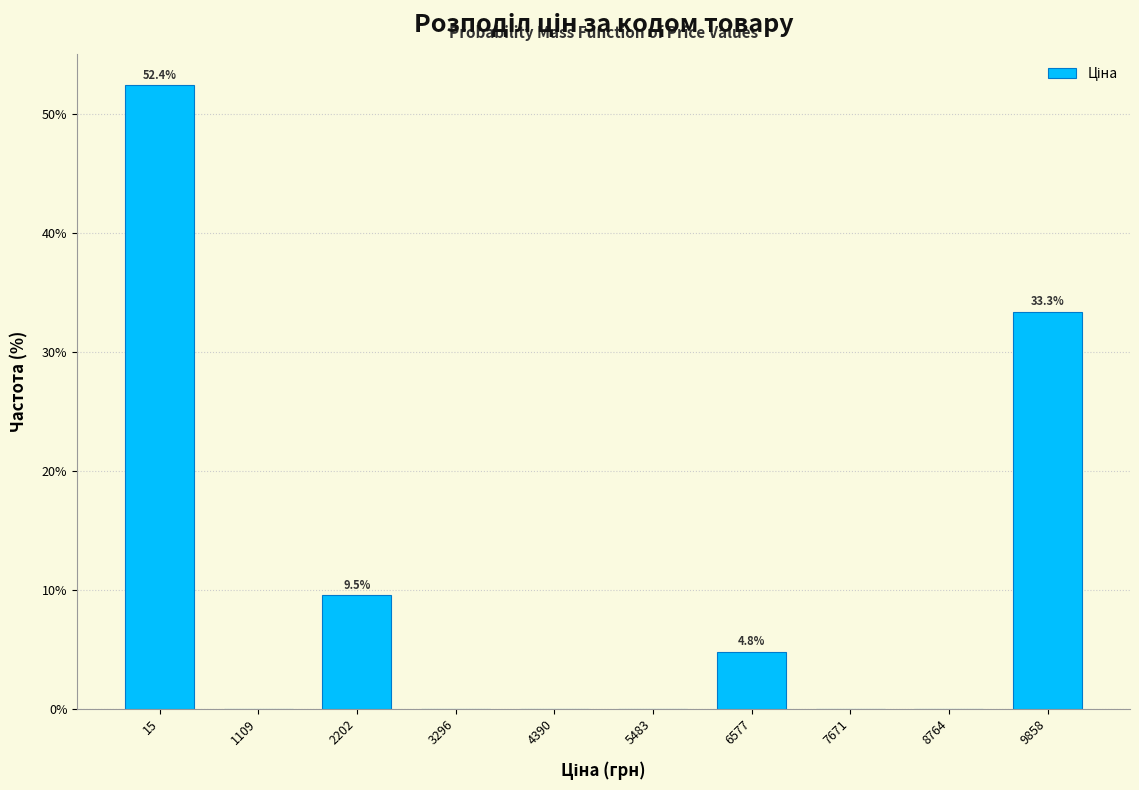

Reading left to right, list all the values displayed in this chart.

15=52.4	1109=0.0	2202=9.5	3296=0.0	4390=0.0	5483=0.0	6577=4.8	7671=0.0	8764=0.0	9858=33.3